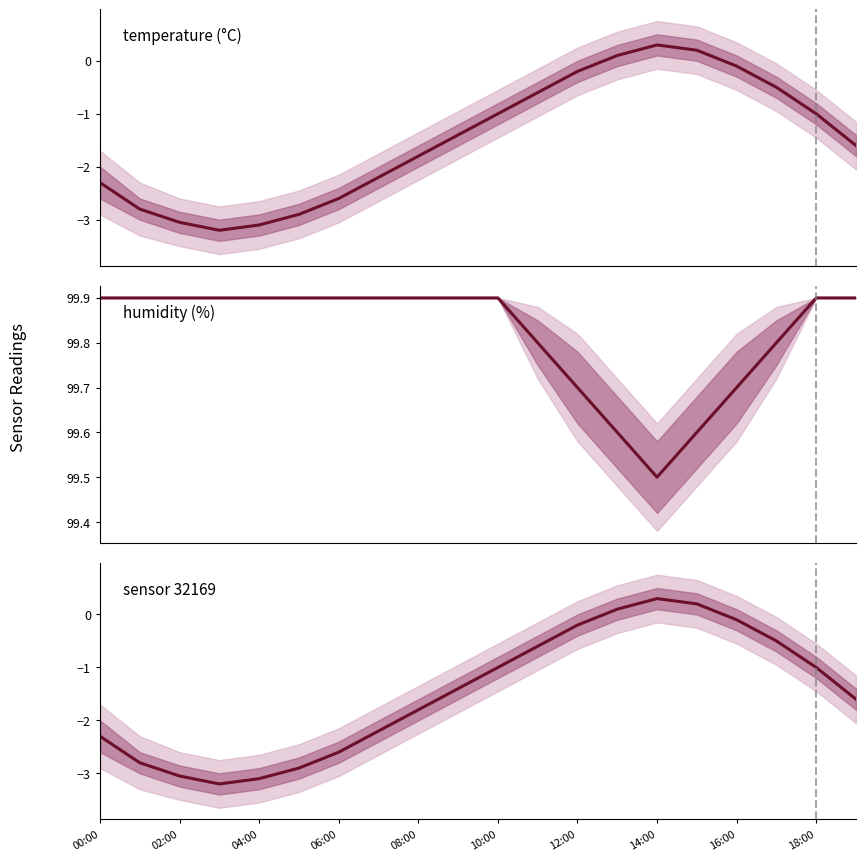

True or false: temperature (°C) has more than 1 points higher than both neighbors.

False